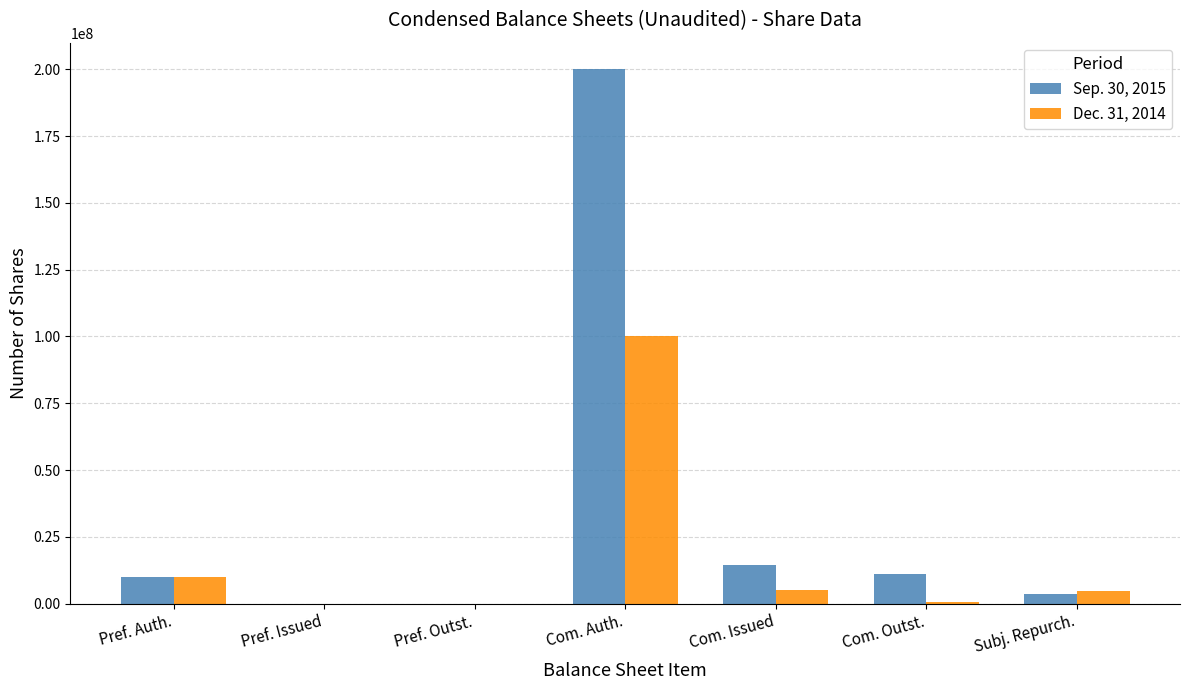

Which series has the largest total across all categories?

Sep. 30, 2015